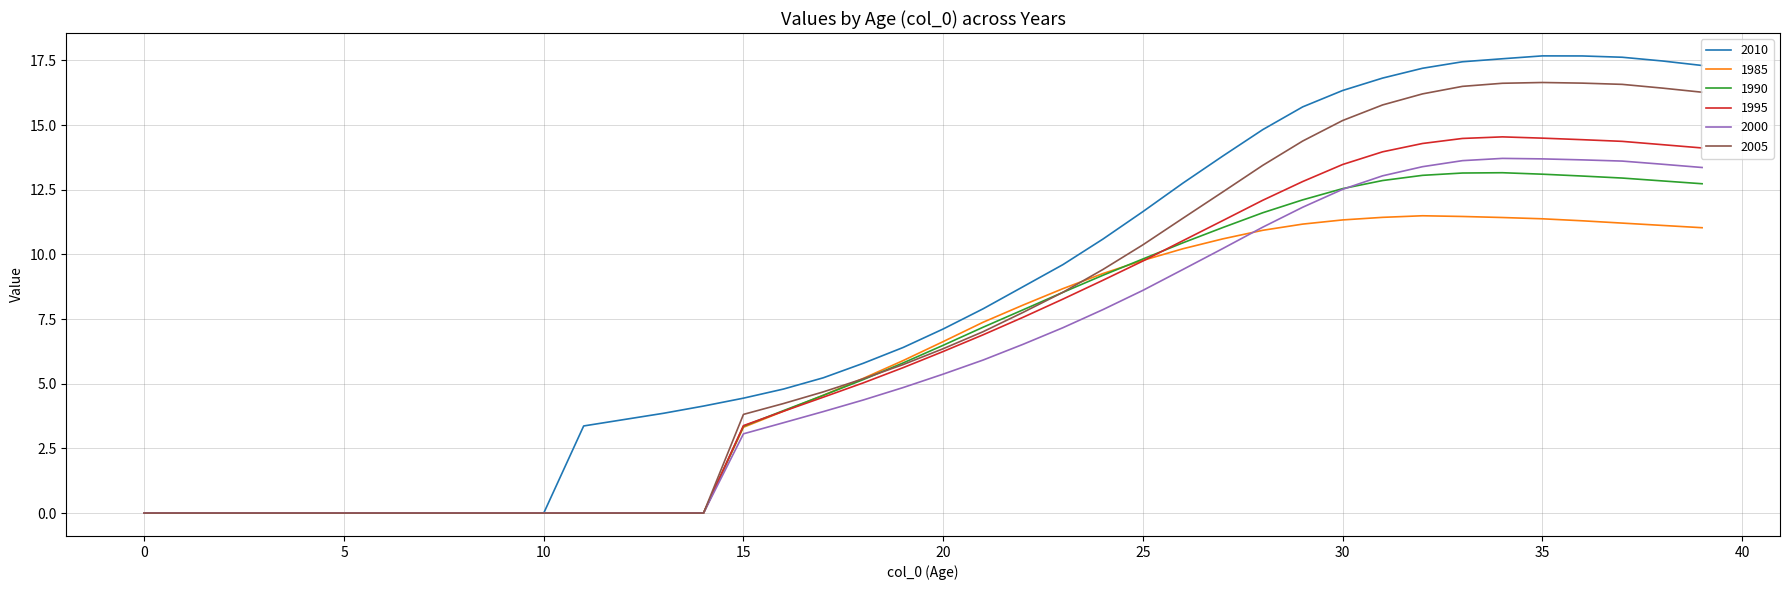

How many categories are shown in the chart?

40